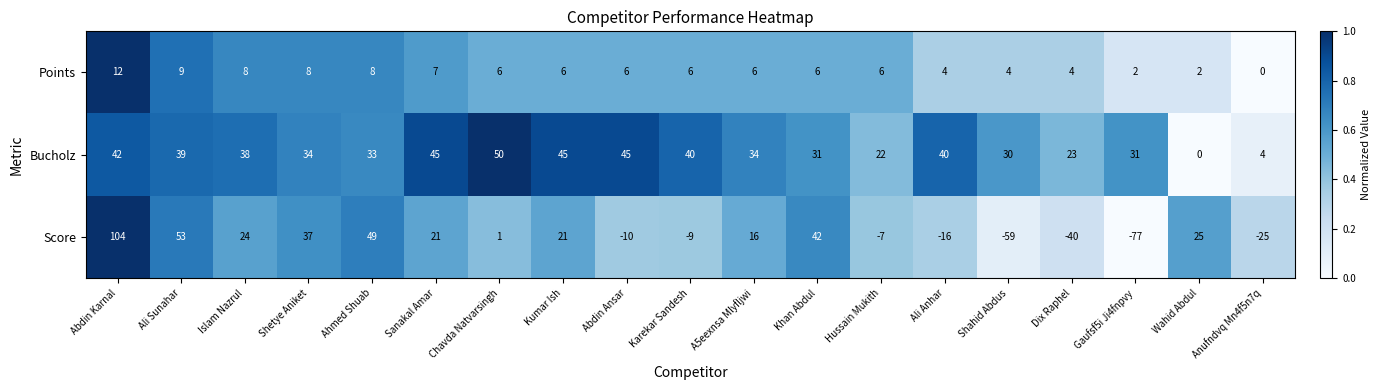

Rank the series by their maximum value, from lowest to highest.

Points, Bucholz, Score